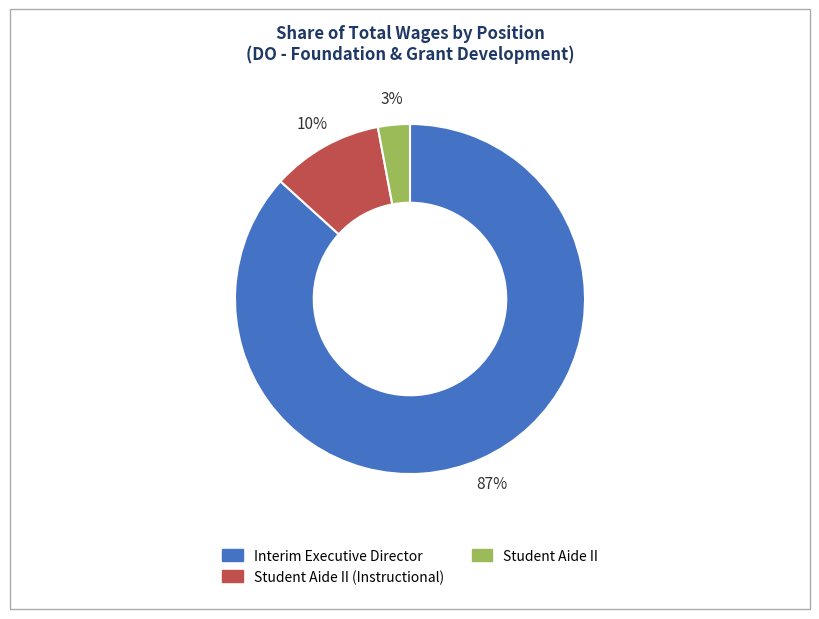

Combined, do Interim Executive Director and Student Aide II account for over 50%?

Yes